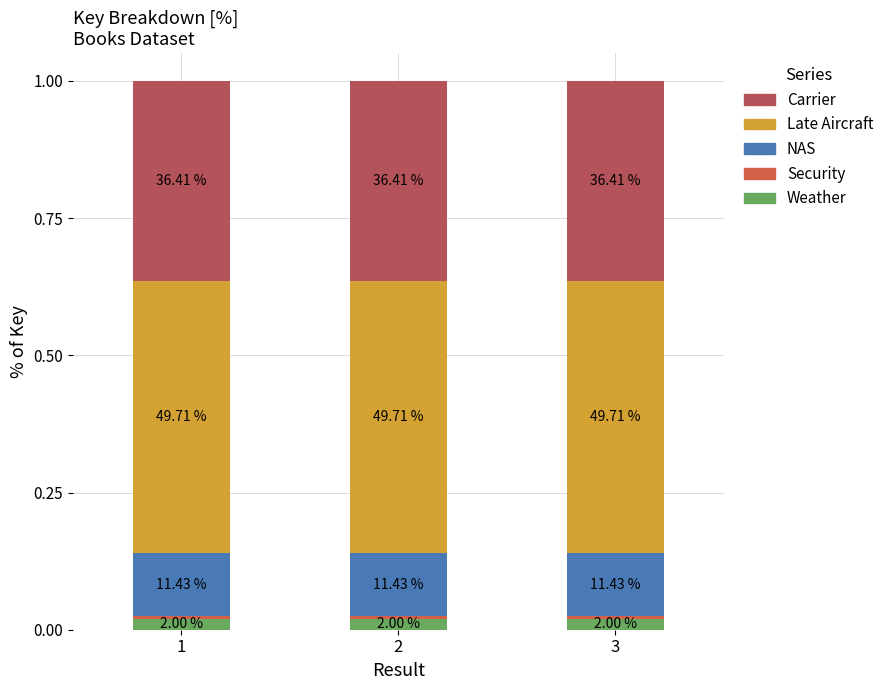

How many bars are there in total?

3